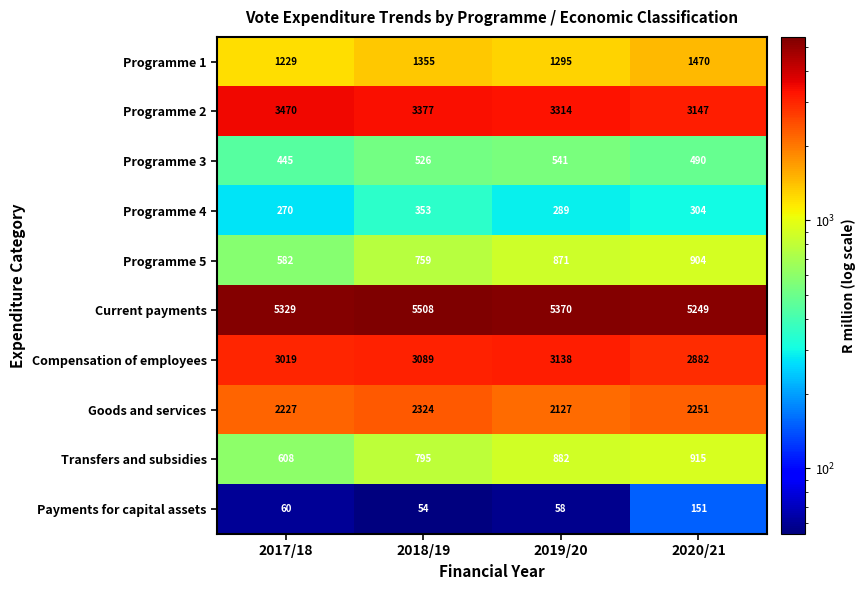

The Current payments series shows 8259 at 2020/21. True or false?

False